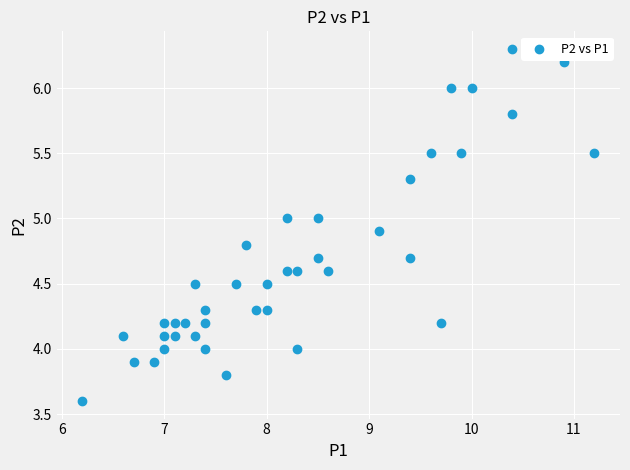

What is the range of Y values (max minus min)?

2.7